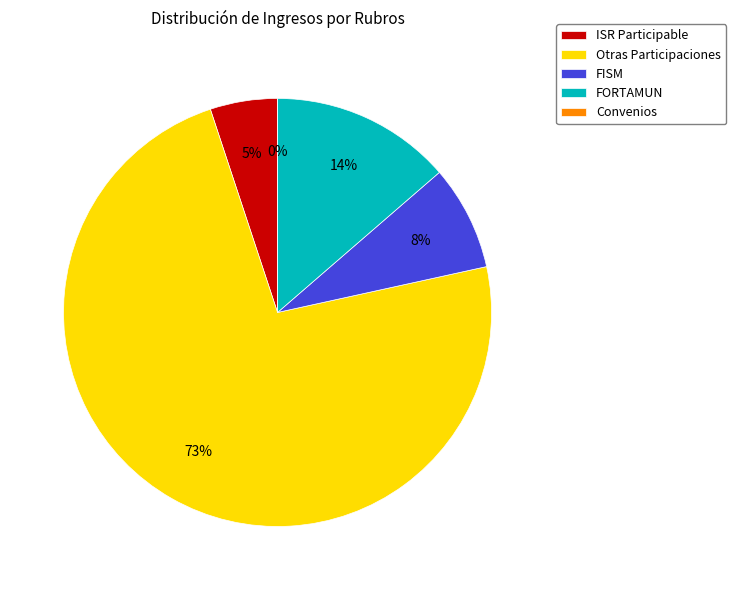

Do FISM and ISR Participable together represent more than half of the pie?

No